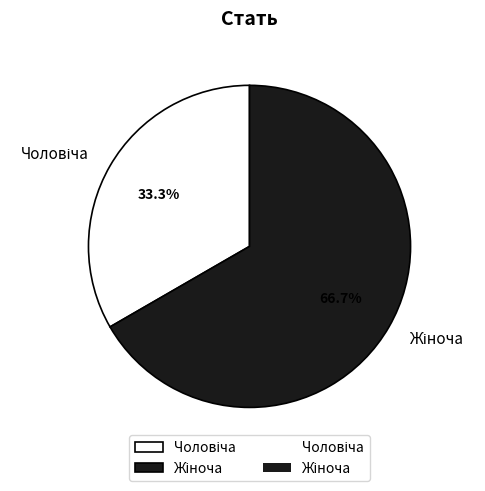

Is there a majority slice in this chart?

Yes